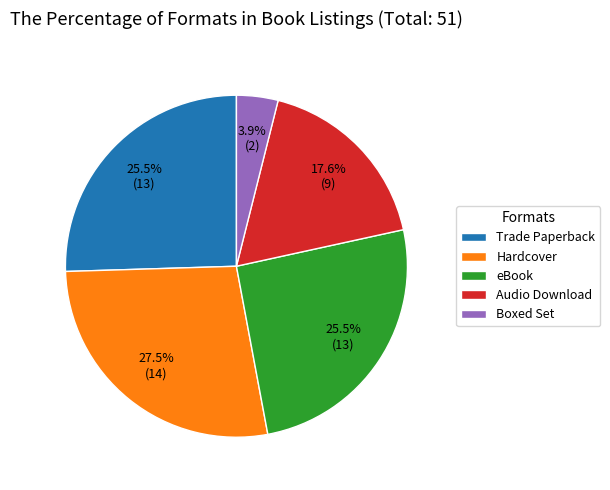

Is the sum of Hardcover and Trade Paperback greater than half?

Yes